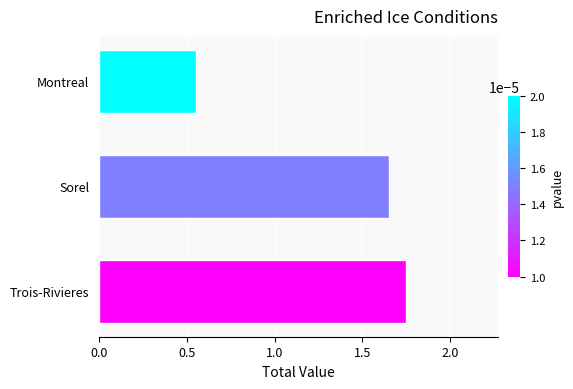

What is the difference between the second highest and minimum values?

1.1